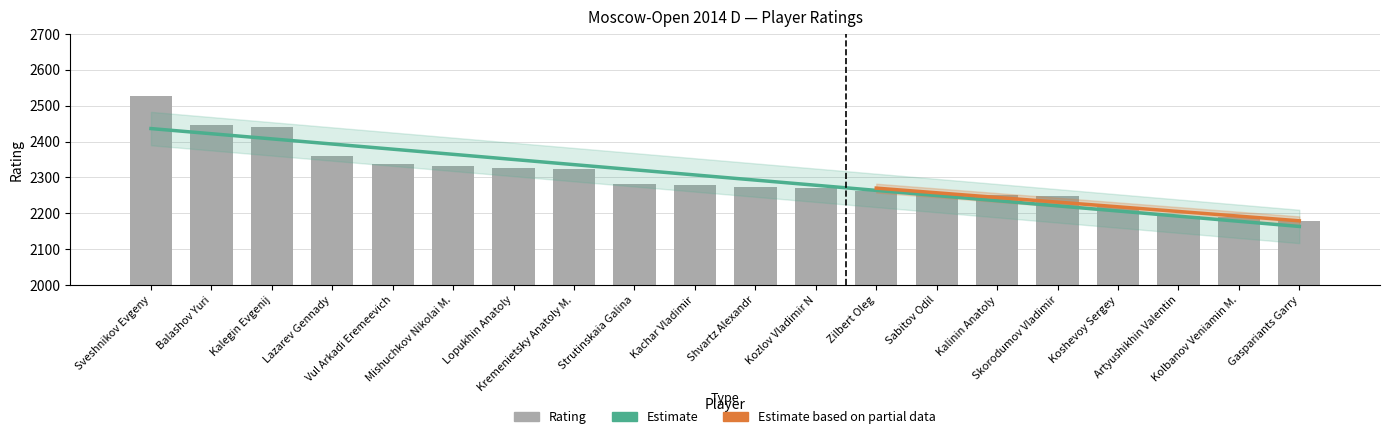

How many bars are there in total?

20